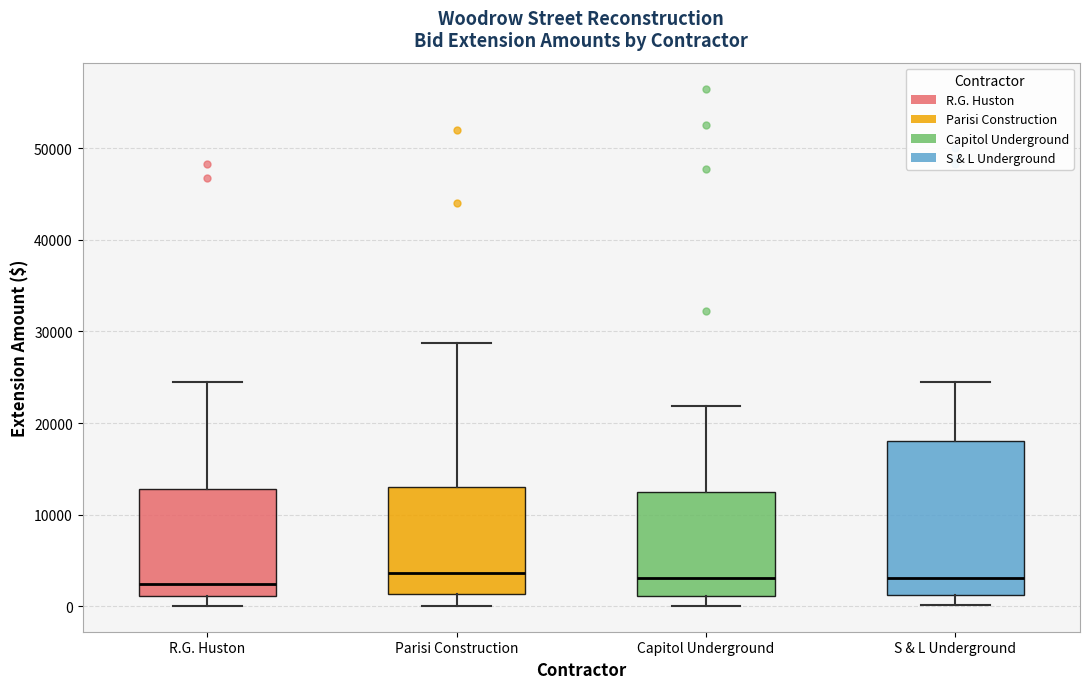

Reading left to right, read every box against the y-axis: the position of its median line, the range the box covers, and the ends of its whiskers. The values are not printed on the chart, so give them approximately, as read against the axis.

R.G. Huston: median 2000, box 1000 to 13000, whiskers 0 to 25000
Parisi Construction: median 4000, box 1000 to 13000, whiskers 0 to 29000
Capitol Underground: median 3000, box 1000 to 12000, whiskers 0 to 22000
S & L Underground: median 3000, box 1000 to 18000, whiskers 0 to 25000